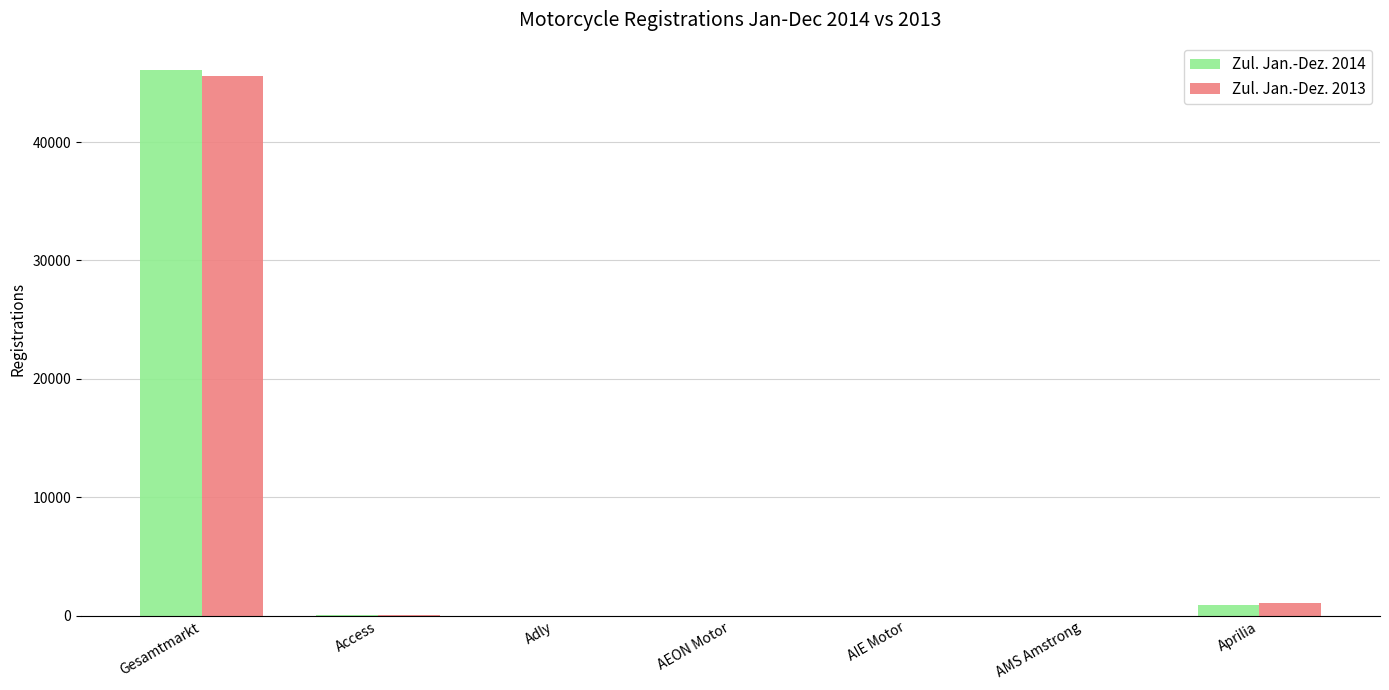

How many groups of bars are there?

7